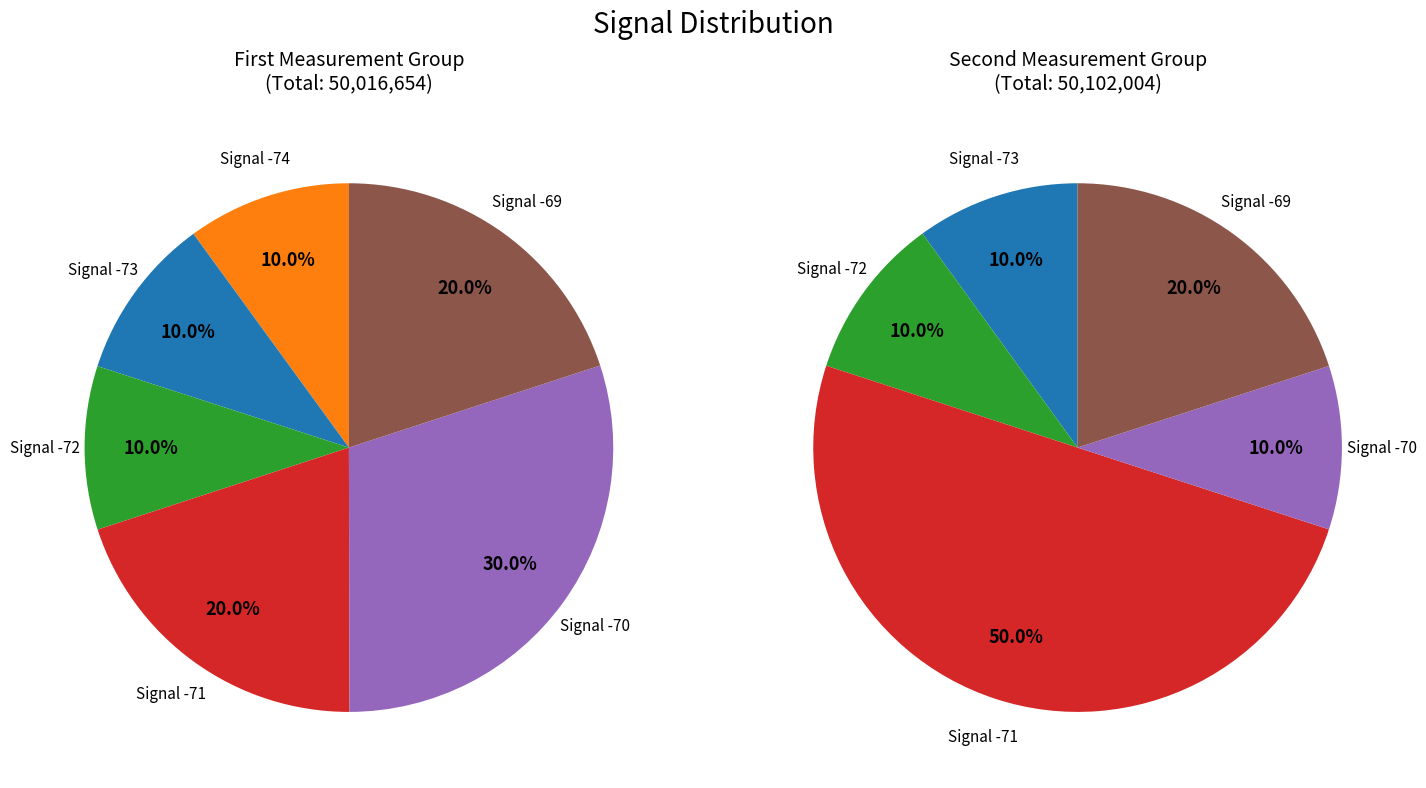

The 2 slice represents 18% of the pie. True or false?

False